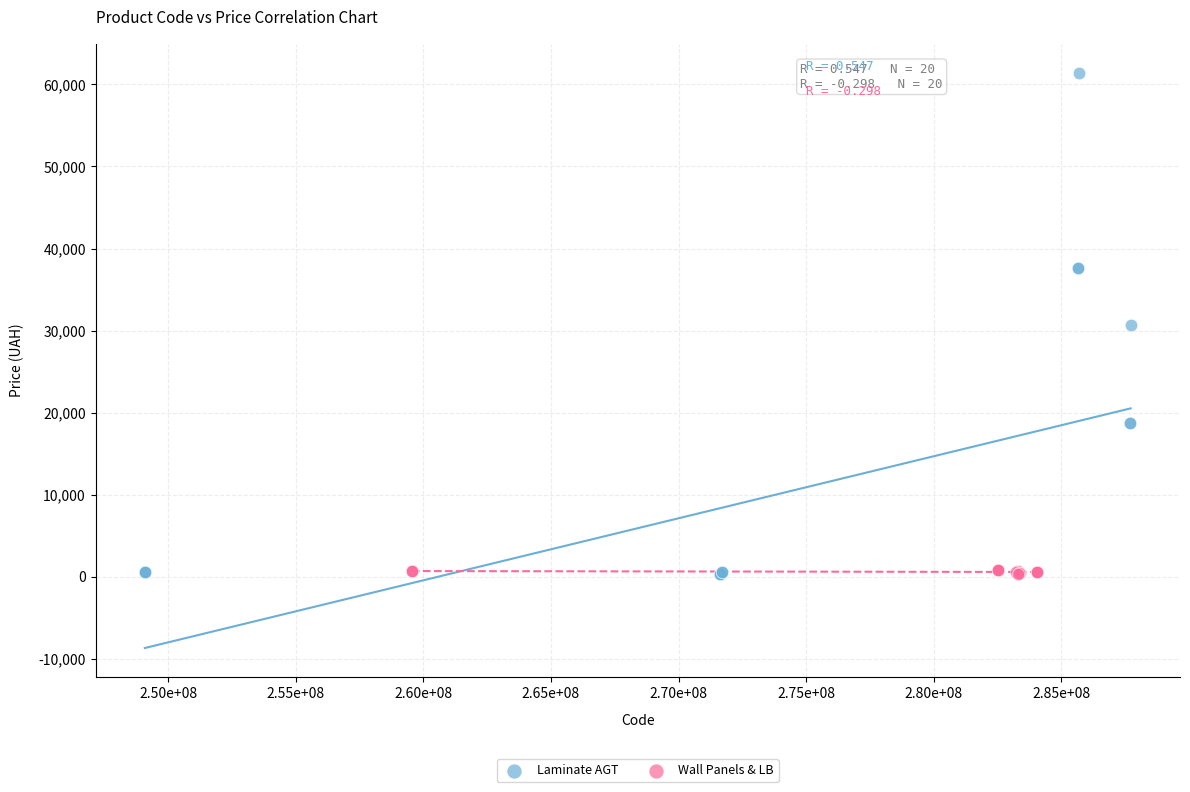

Which series has the widest spread of Y values?

Laminate AGT